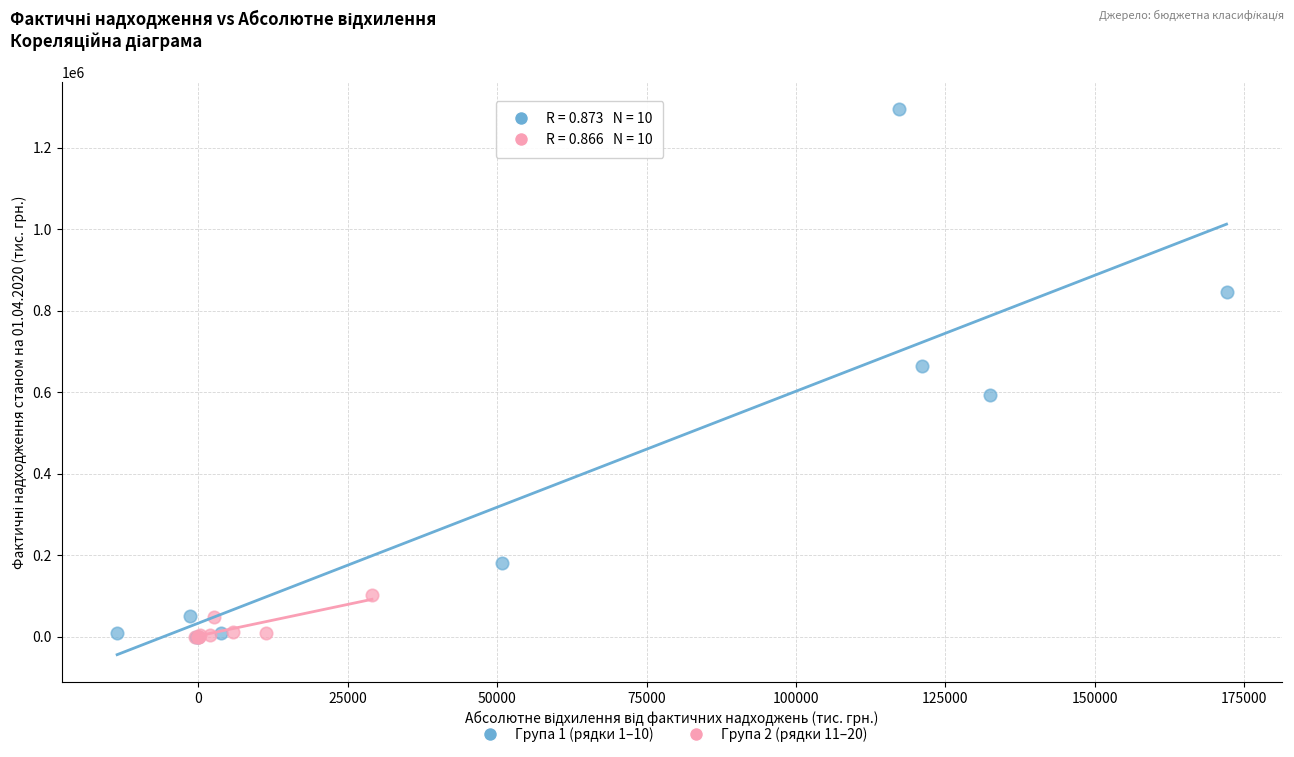

Which series contains the highest Y value?

Група 1 (рядки 1–10)